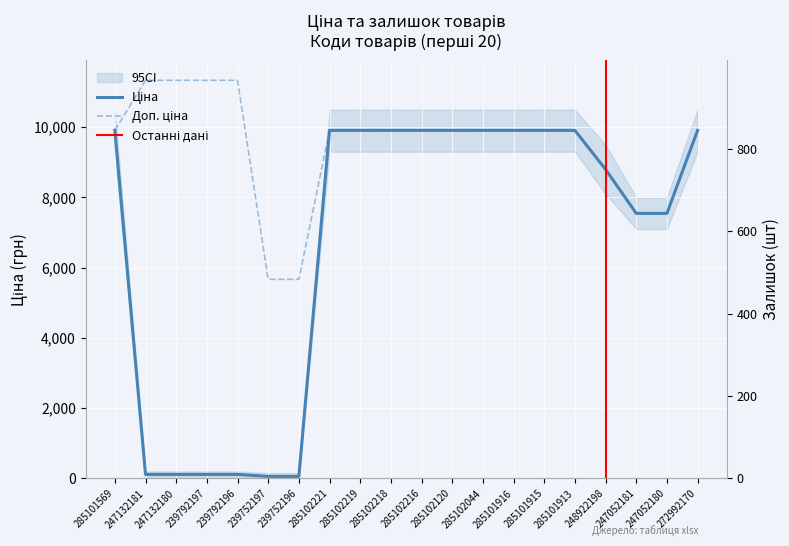

Which category has the highest value across all series?

247132181